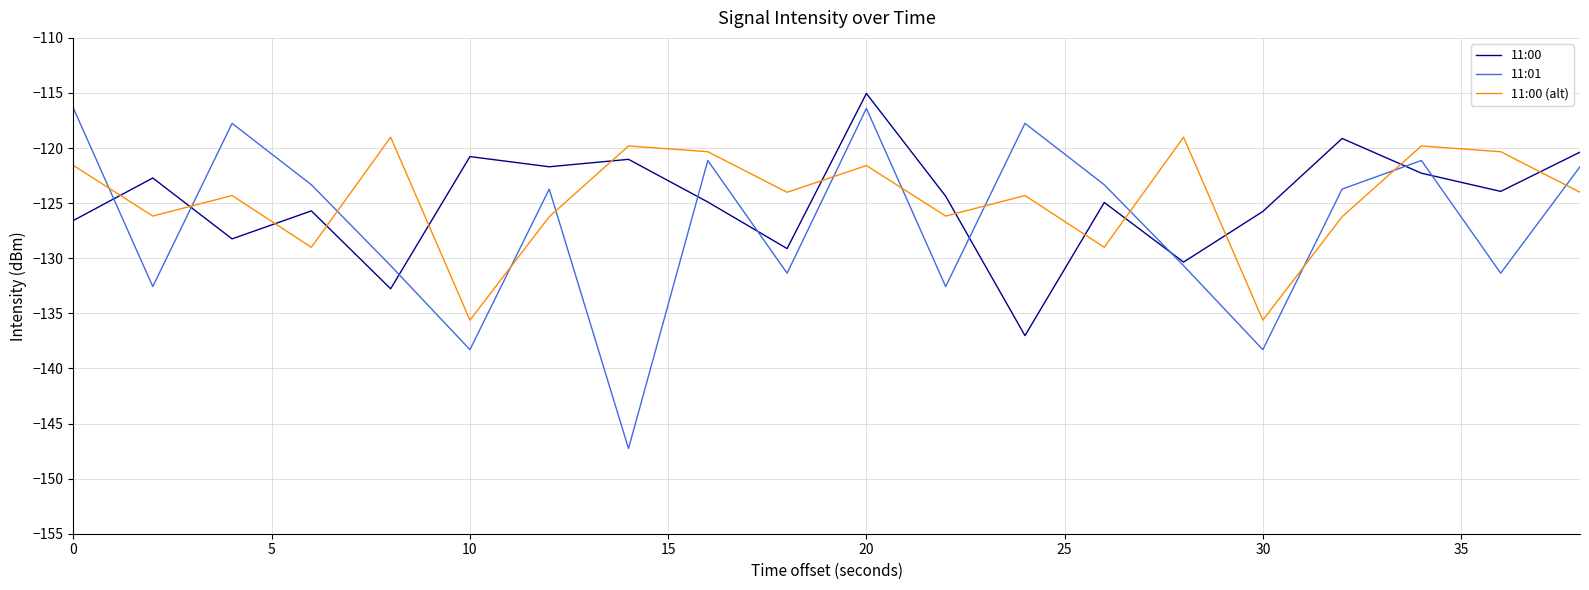

Which series has the widest spread of values?

11:01